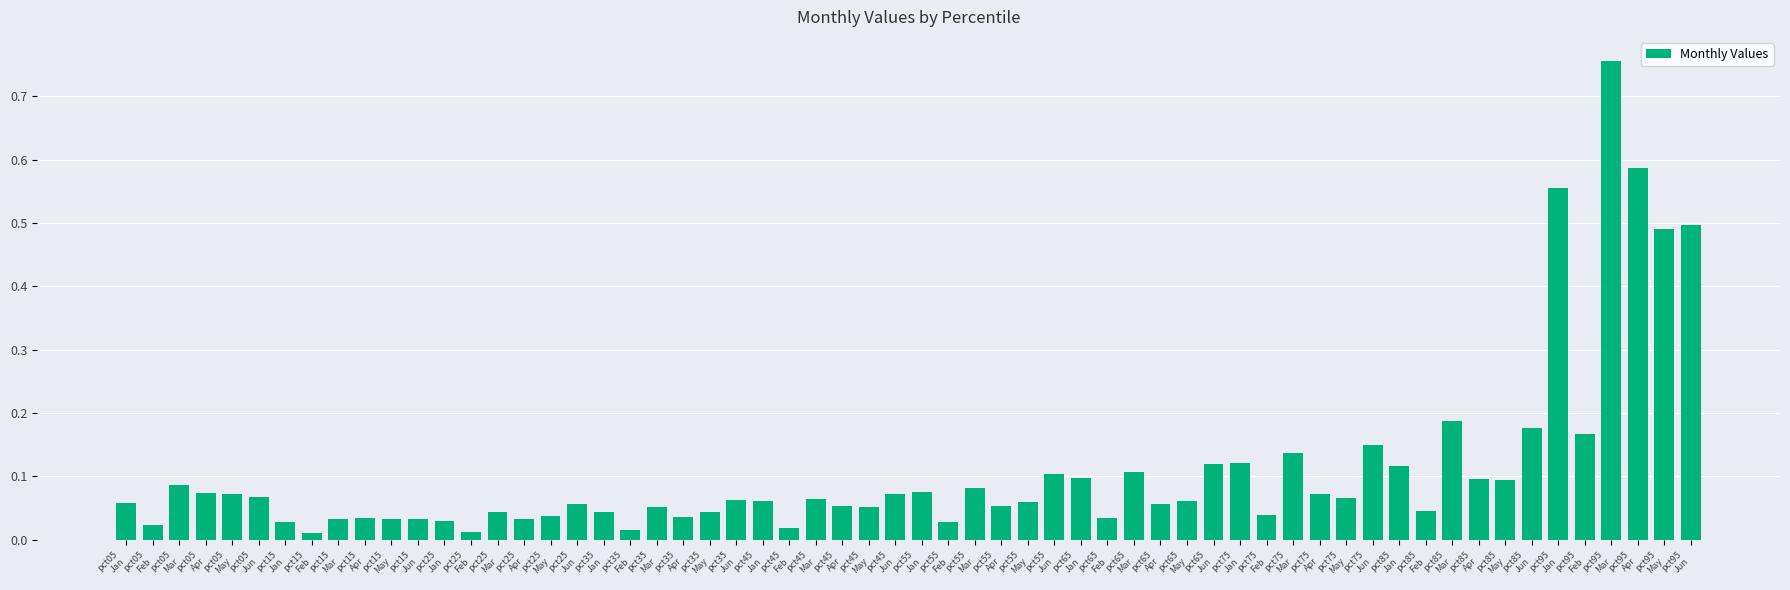

What is the difference between the maximum and second lowest values?

0.7